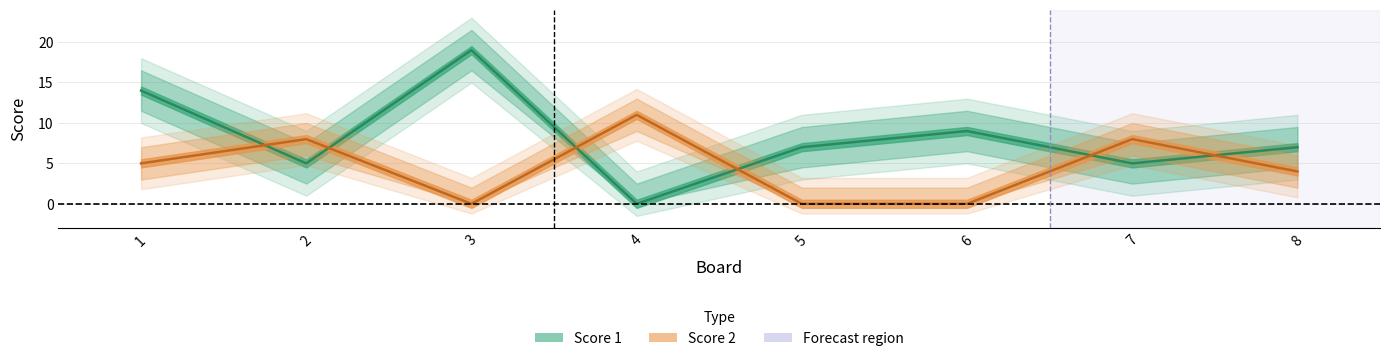

Does the chart display data point markers on the line(s)?

No